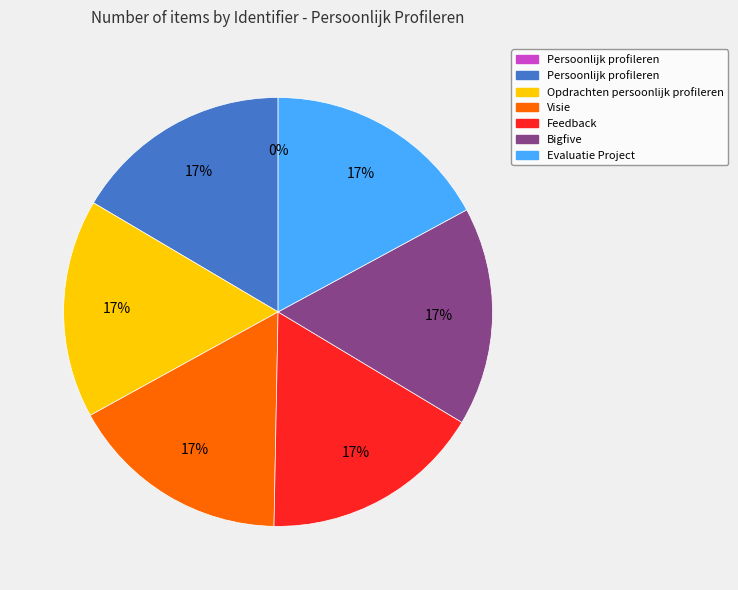

Does any single category account for the majority?

No